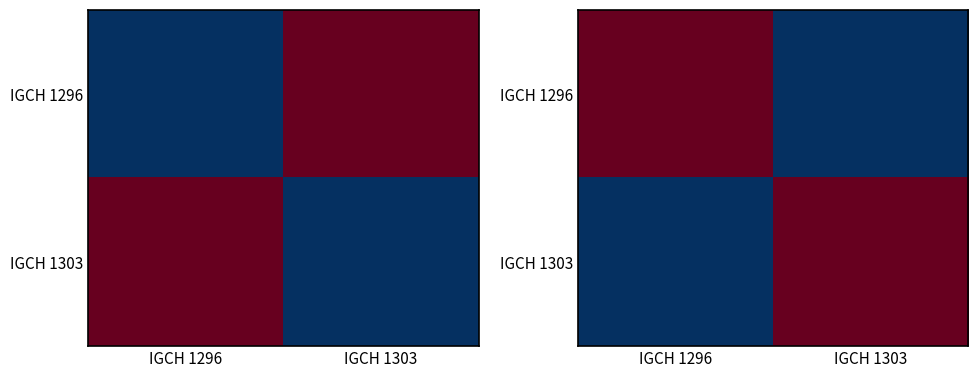

Which category has the highest value across all series?

IGCH 1296